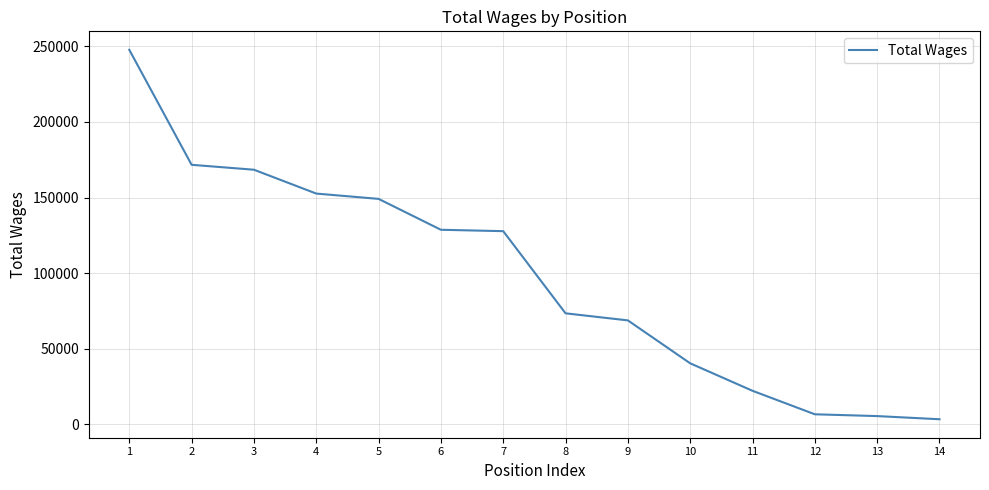

What is the minimum value shown in the chart?

3420